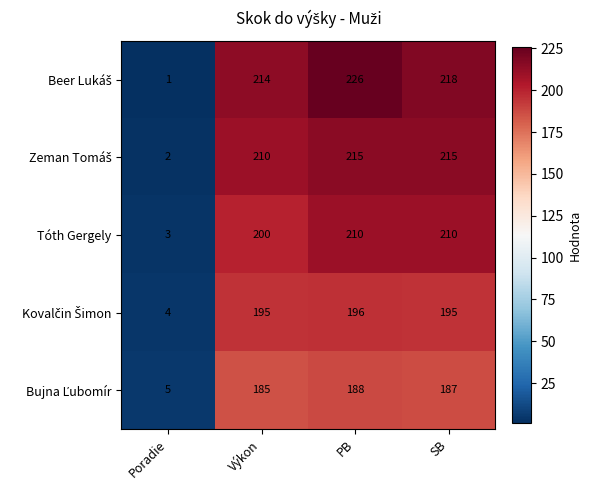

What is the sum of all Tóth Gergely values?

623